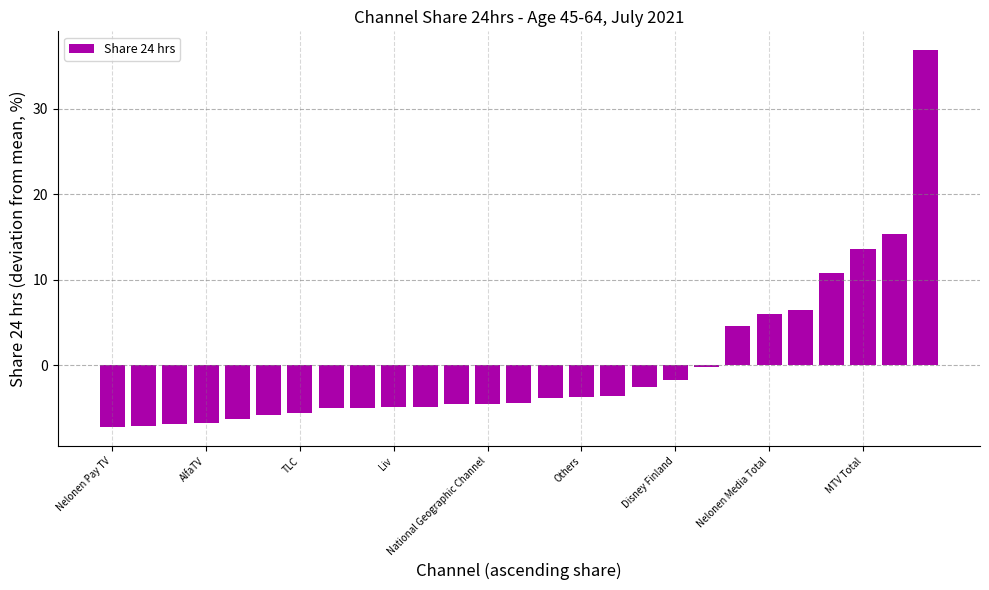

What is the maximum value shown in the chart?

36.9